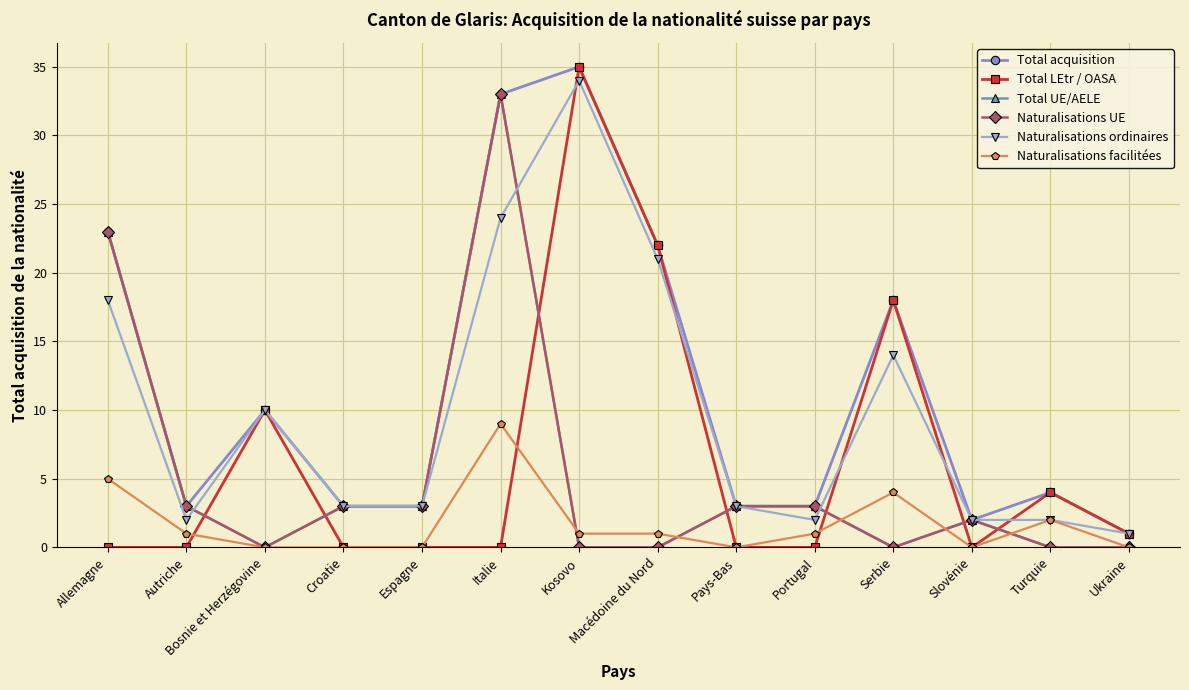

Which series changed the most between Italie and Portugal?

Total acquisition